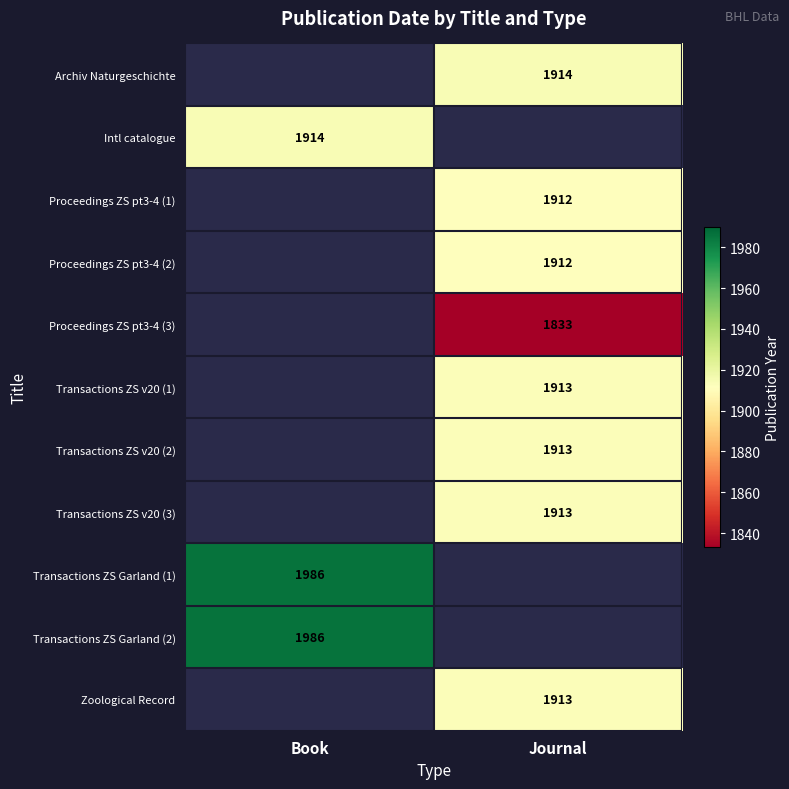

The Transactions ZS v20 (2) series shows 966 at Journal. True or false?

False